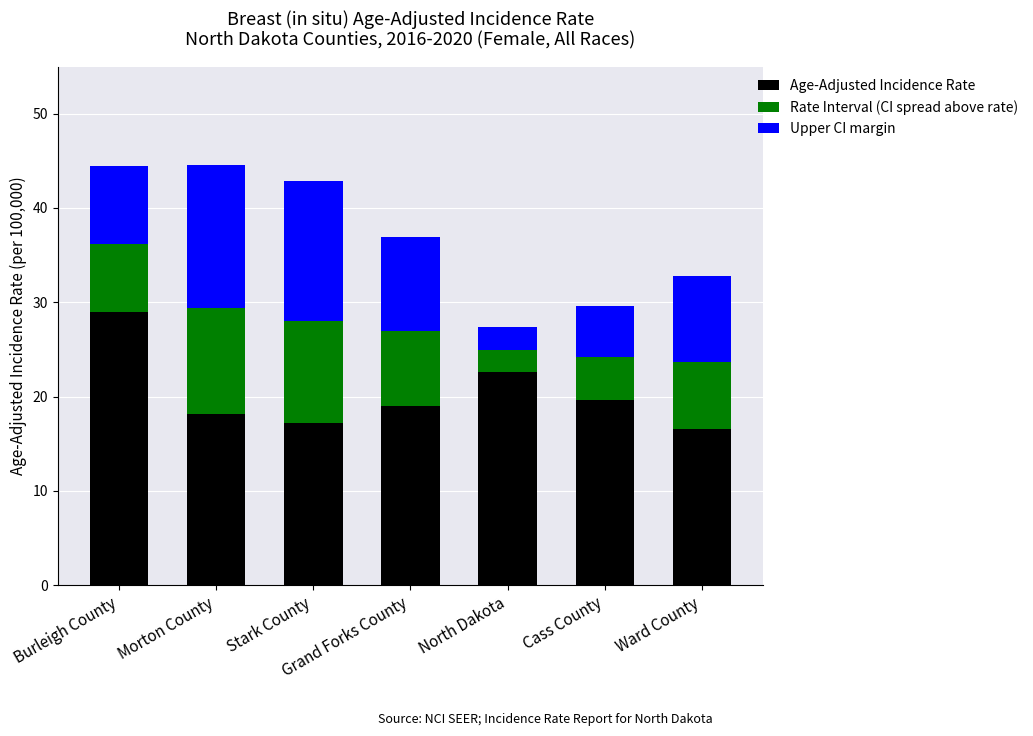

What is the total value across all series at Cass County?

29.6